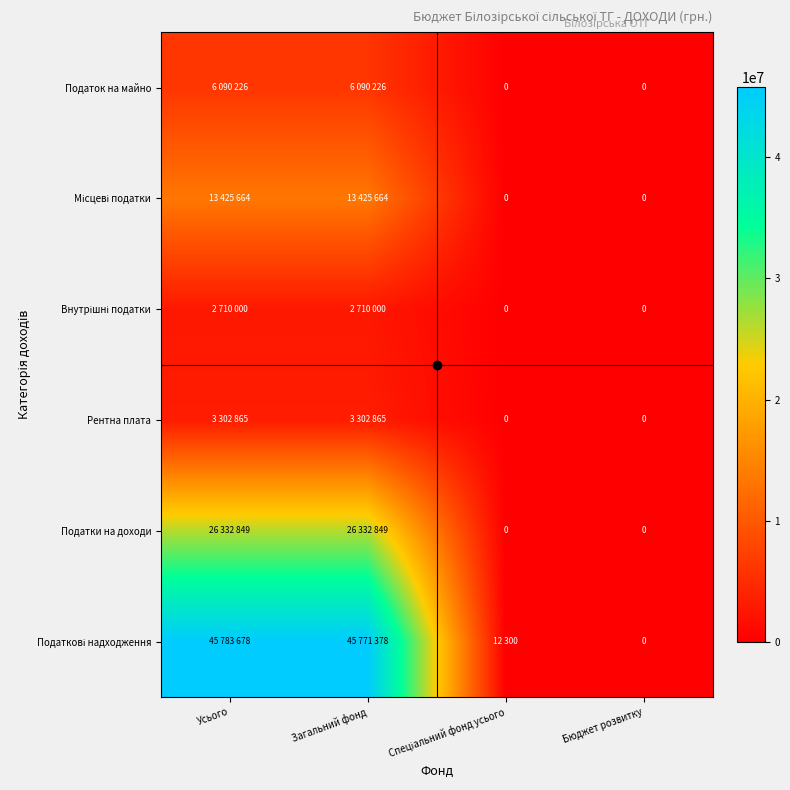

What is the average value of the Податкові надходження series?

22891839